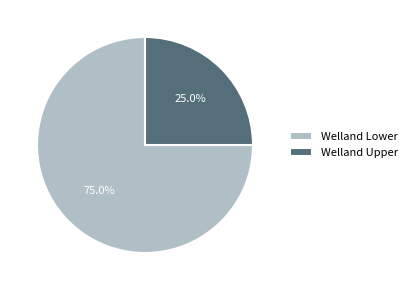

Combined, what portion of the pie is Welland Lower and Welland Upper?

100.0%